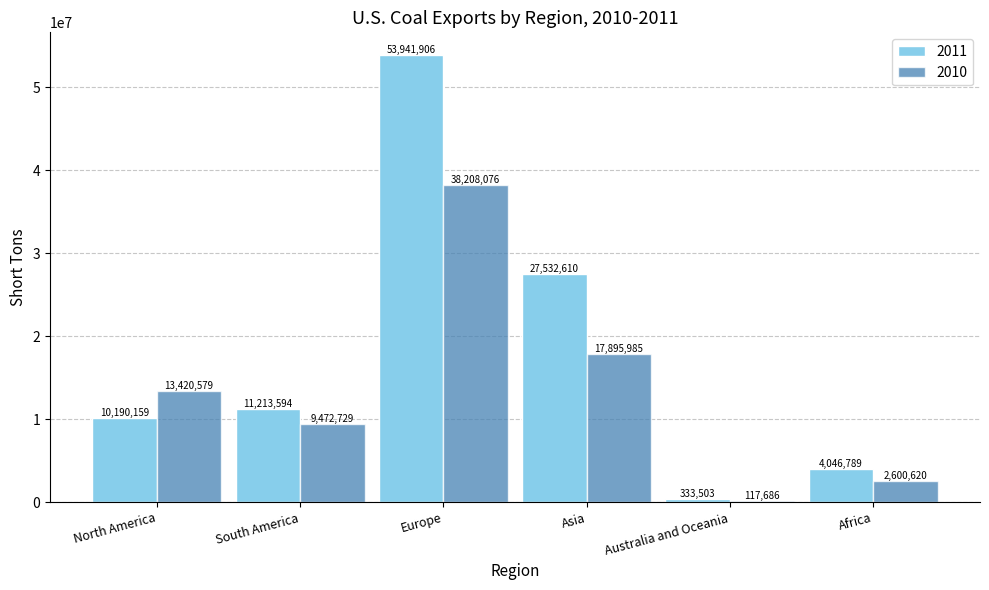

The 2010 series shows 38208076 at Europe. True or false?

True